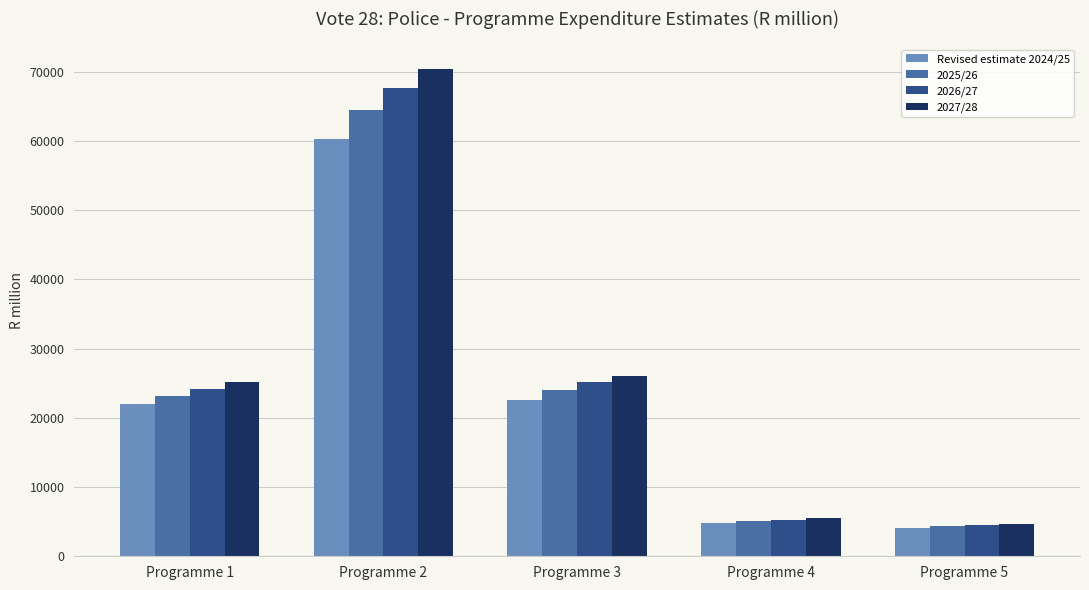

At how many categories does at least one series exceed 63664?

1